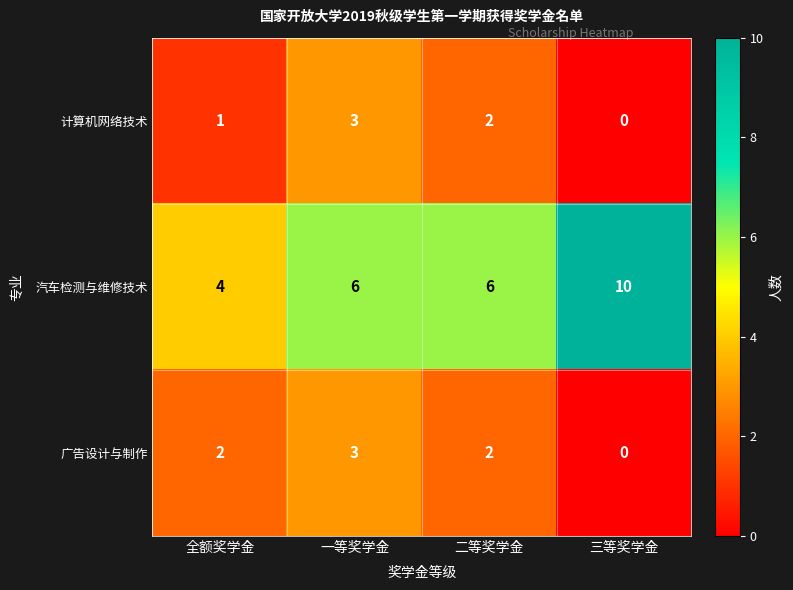

Reading left to right, transcribe all the data shown in this chart.

计算机网络技术: 1	3	2	0
汽车检测与维修技术: 4	6	6	10
广告设计与制作: 2	3	2	0